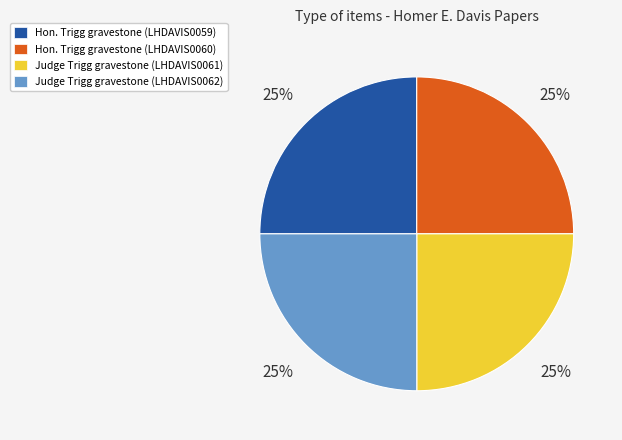

What percentage is the Hon. Trigg gravestone (LHDAVIS0059) slice, to the nearest percent?

25%